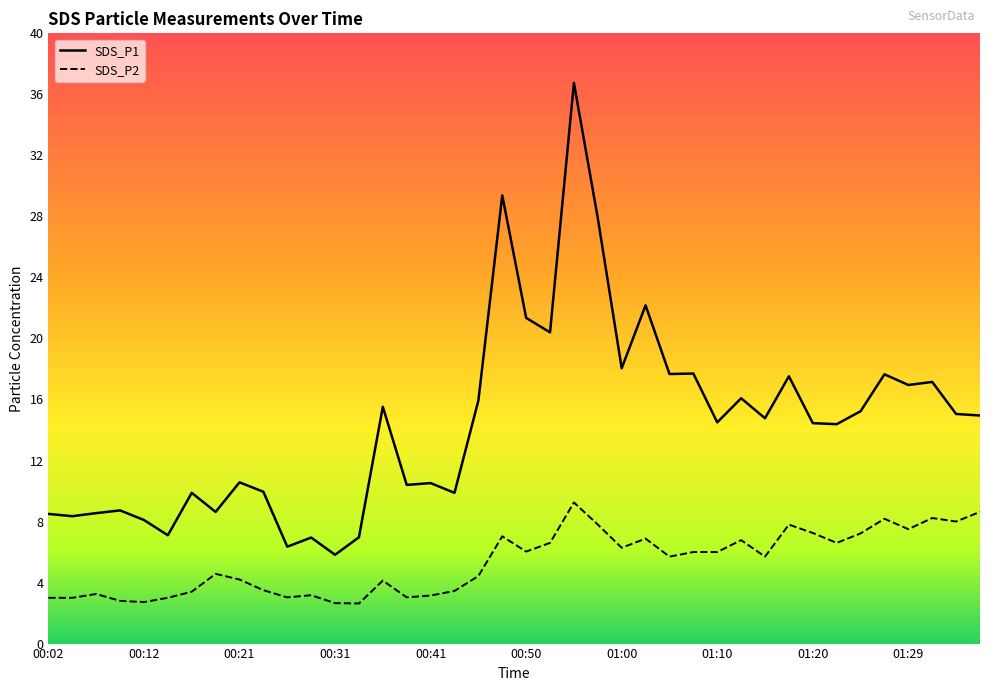

At how many categories does at least one series exceed 17?

12